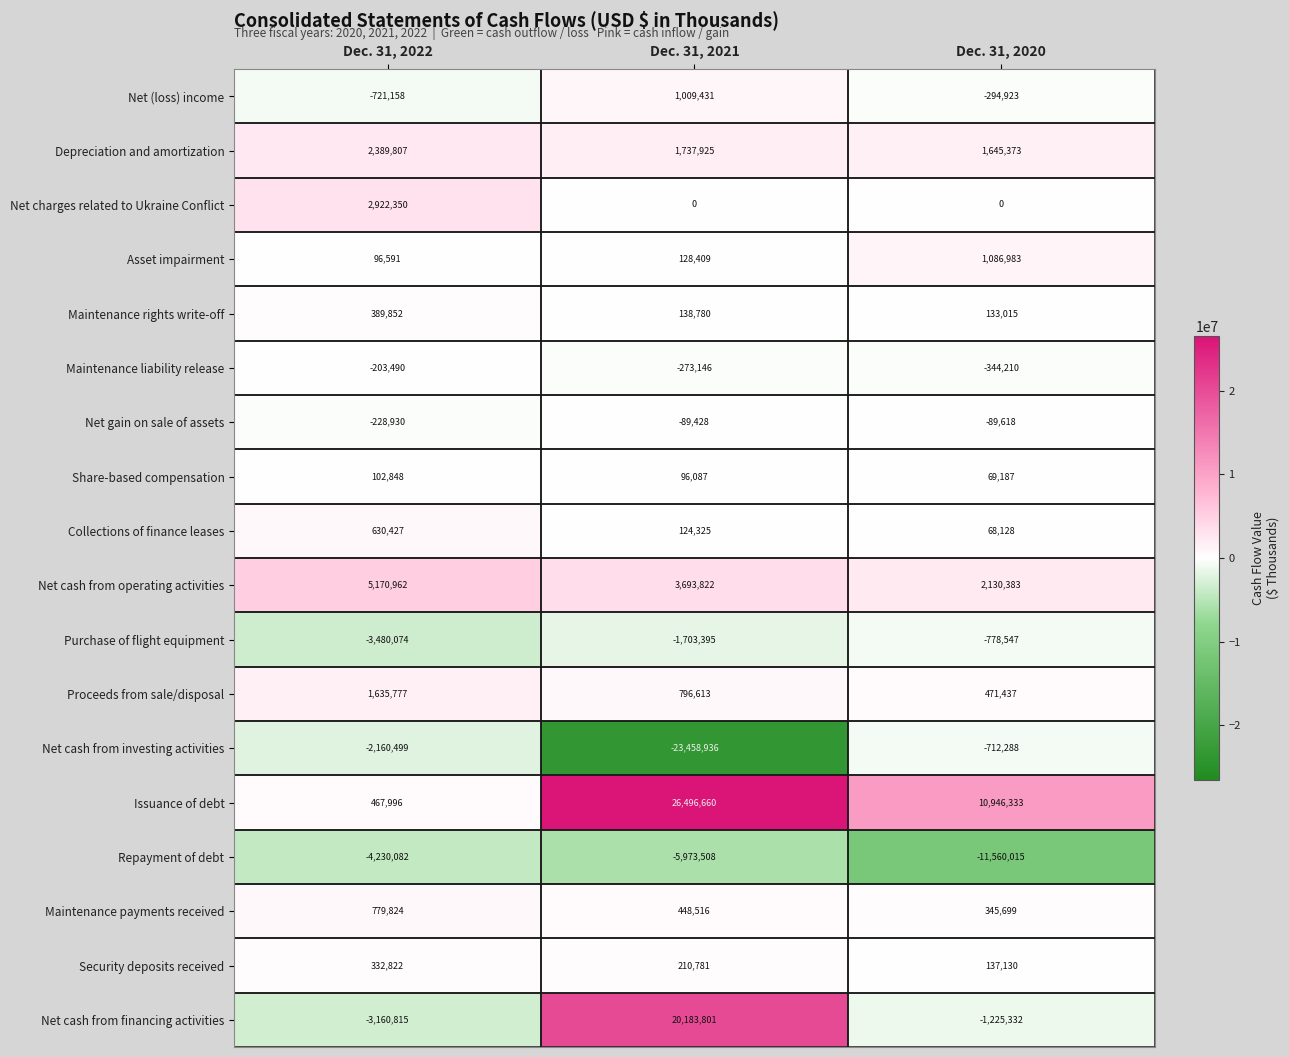

What is the approximate value of Asset impairment at Dec. 31, 2020, to the nearest 10?

1086980